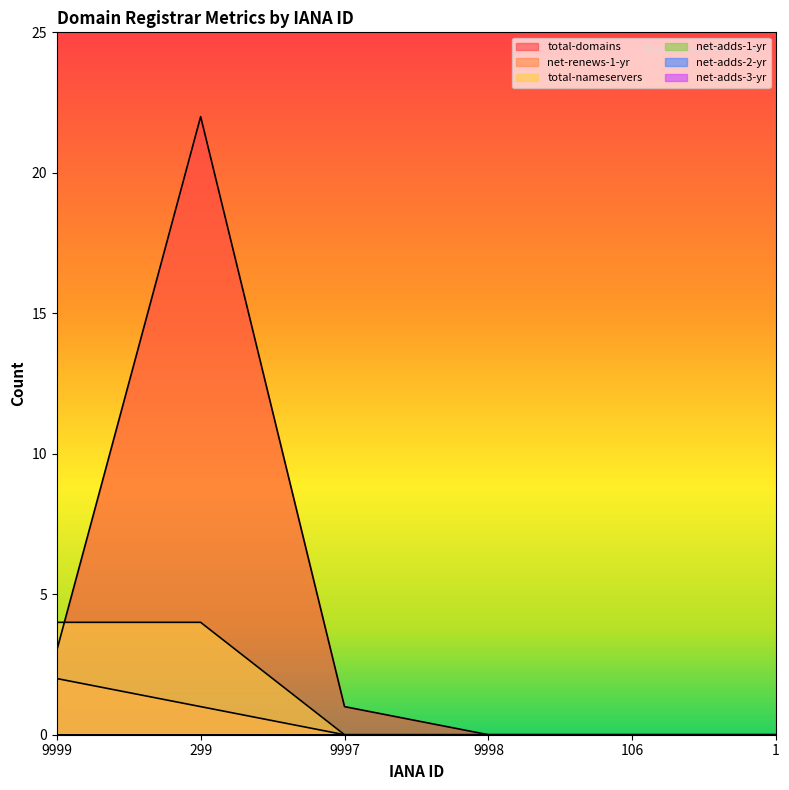

Rank the categories by total-nameservers value from highest to lowest.

9999, 299, 9997, 9998, 106, 1